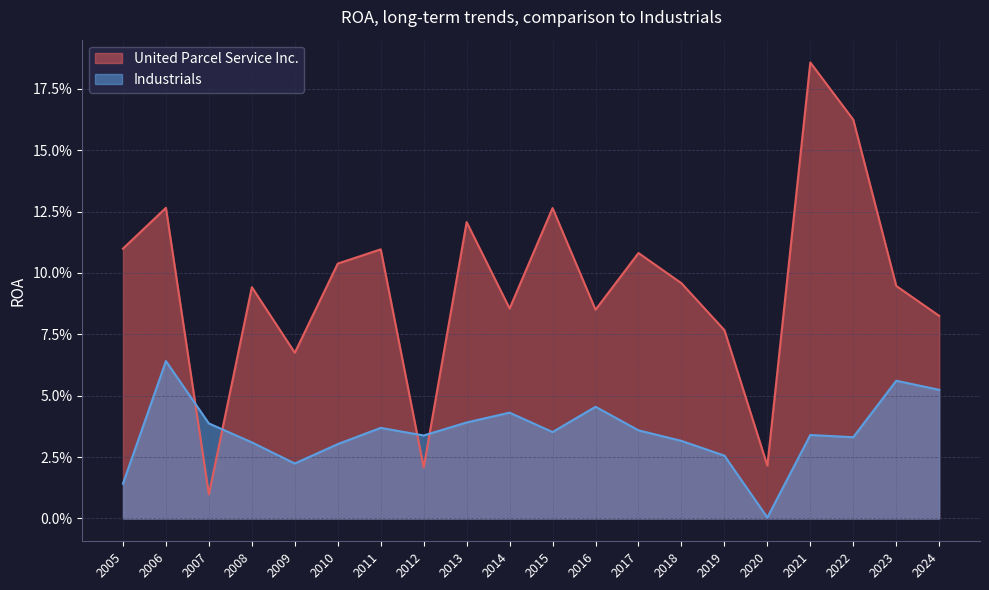

What is the total value across all series at 2019?

0.1